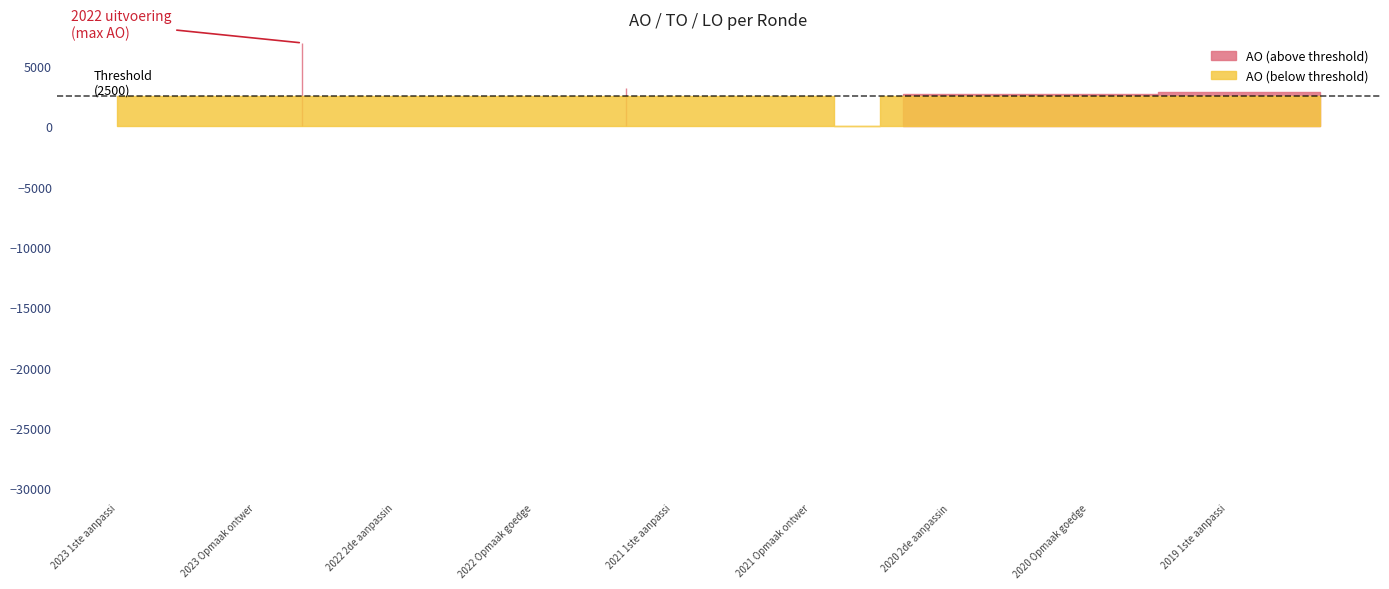

Where is LO nearest to the value 0?

2023 1ste aanpassing goedgekeurd